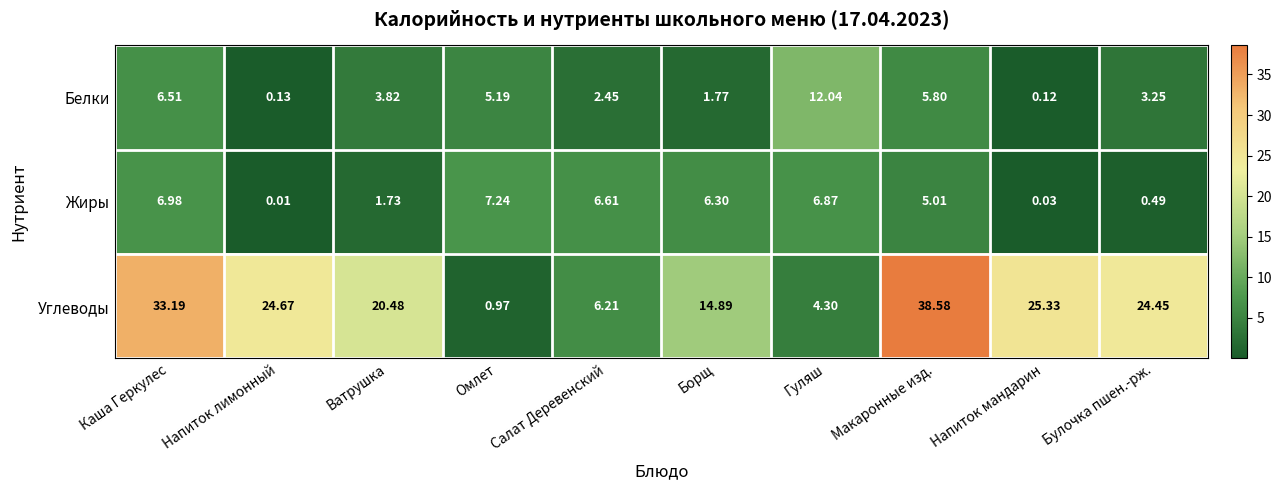

At which category does the chart reach its peak across all series?

Макаронные изд.